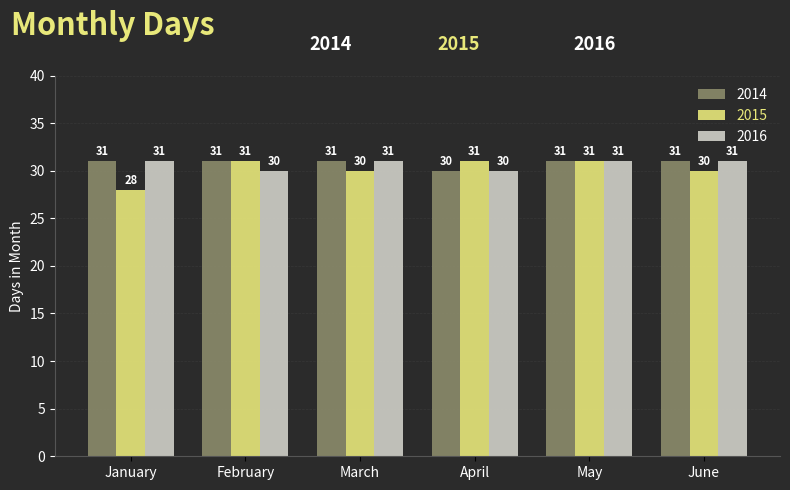

What are all the series names shown in the legend?

2014, 2015, 2016